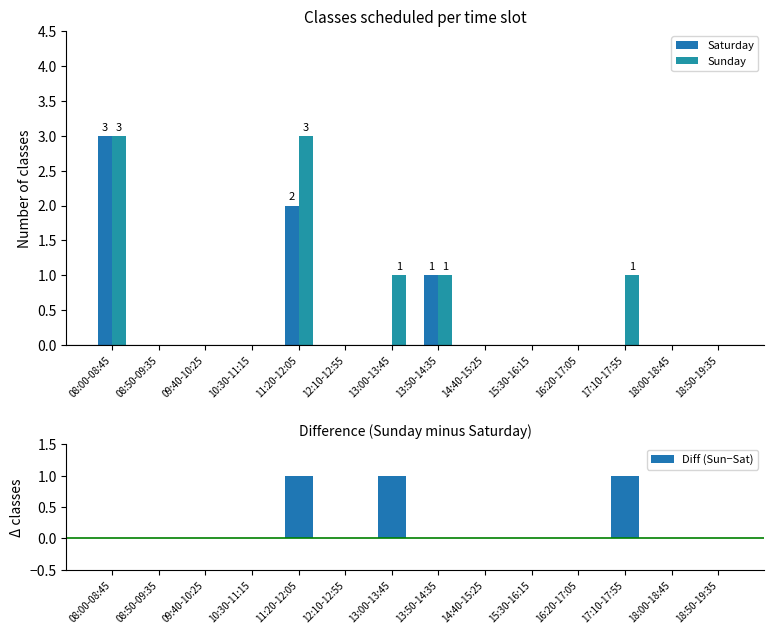

At which category does the chart reach its minimum across all series?

08:50-09:35